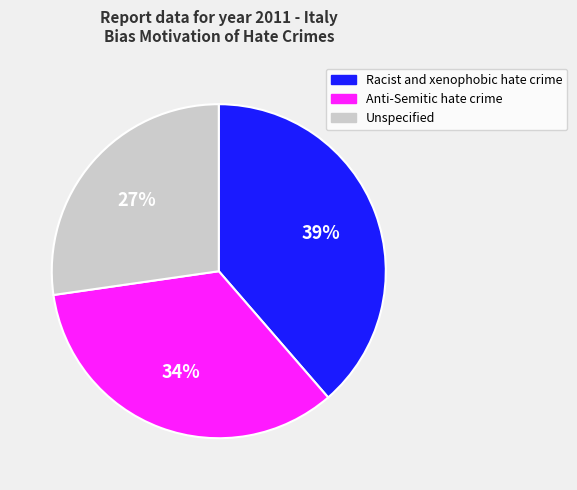

Rank the categories by value from lowest to highest.

Unspecified, Anti-Semitic hate crime, Racist and xenophobic hate crime